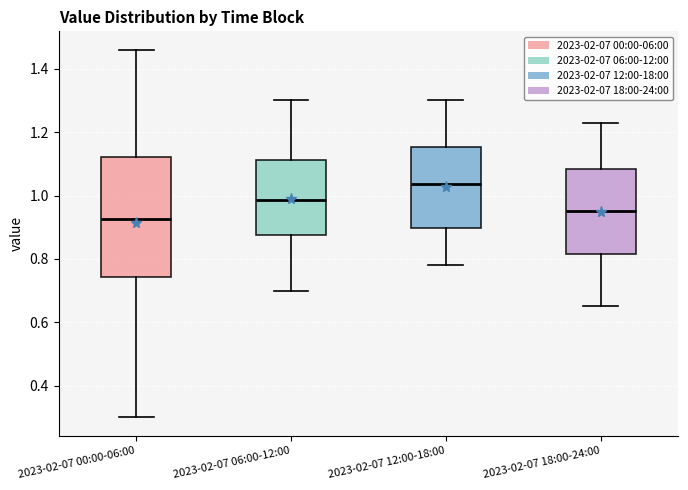

Reading left to right, read every box against the y-axis: the position of its median line, the range the box covers, and the ends of its whiskers. The values are not printed on the chart, so give them approximately, as read against the axis.

2023-02-07 00:00-06:00: median 0.92, box 0.74 to 1.12, whiskers 0.30 to 1.46
2023-02-07 06:00-12:00: median 0.98, box 0.88 to 1.12, whiskers 0.70 to 1.30
2023-02-07 12:00-18:00: median 1.04, box 0.90 to 1.16, whiskers 0.78 to 1.30
2023-02-07 18:00-24:00: median 0.96, box 0.82 to 1.08, whiskers 0.66 to 1.24